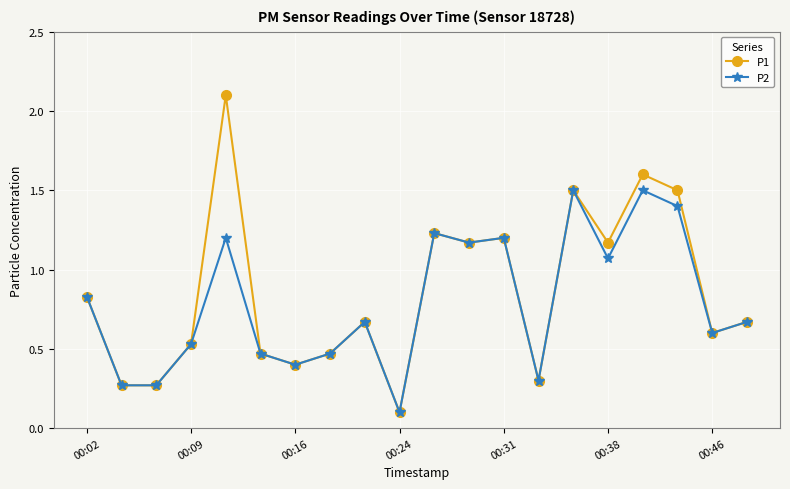

Which series has the largest range (max minus min)?

P1